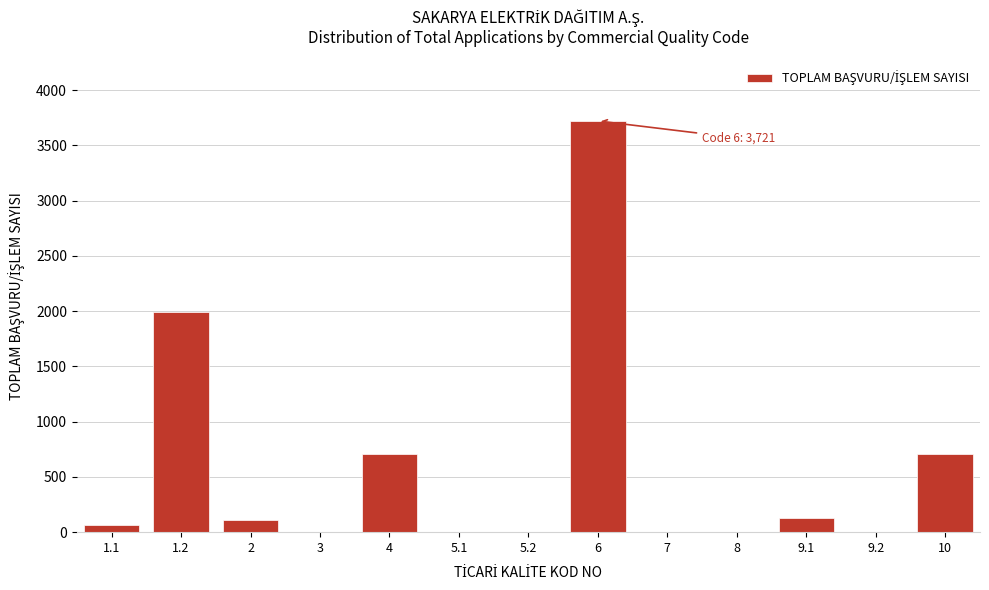

Reading left to right, what are all the values shown in this chart?

1.1=67	1.2=1994	2=108	3=0	4=705	5.1=0	5.2=0	6=3721	7=0	8=0	9.1=128	9.2=0	10=705